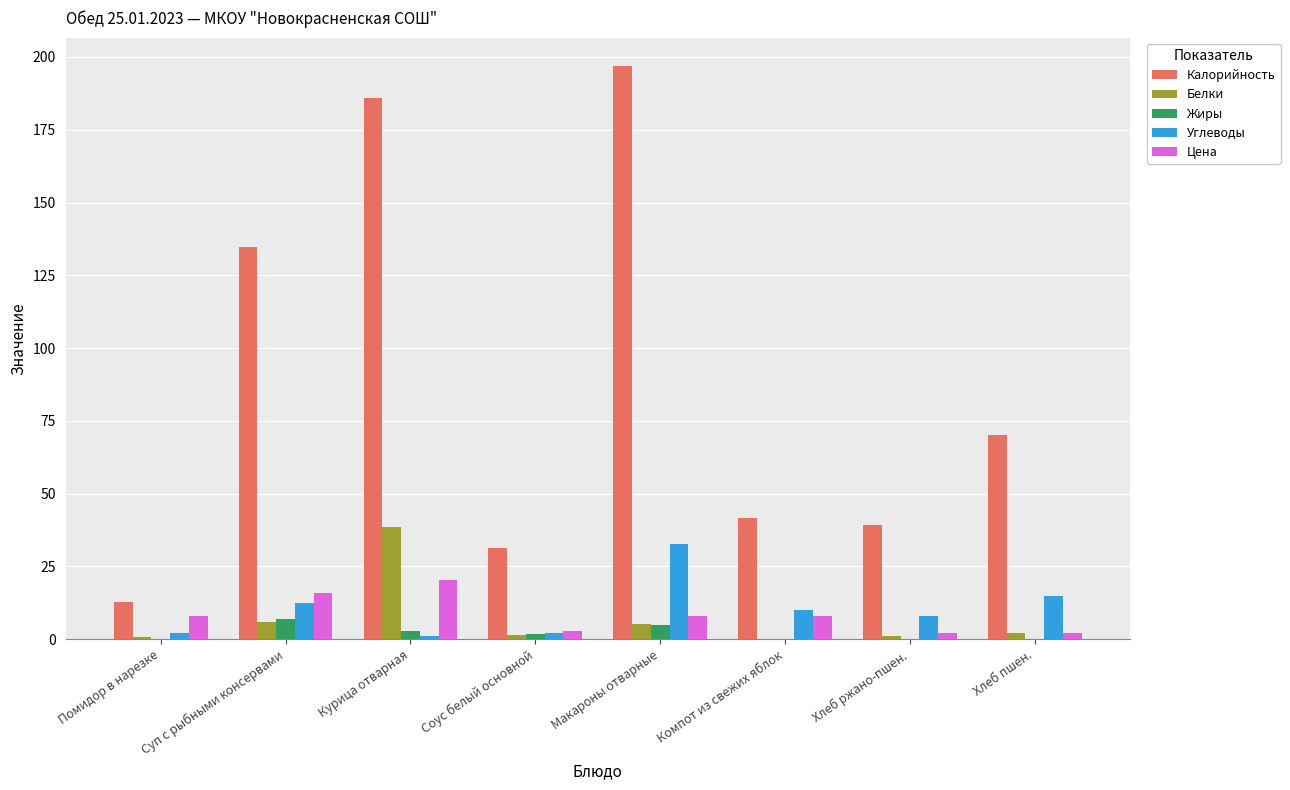

Which category has the highest value in the Калорийность series?

Макароны отварные